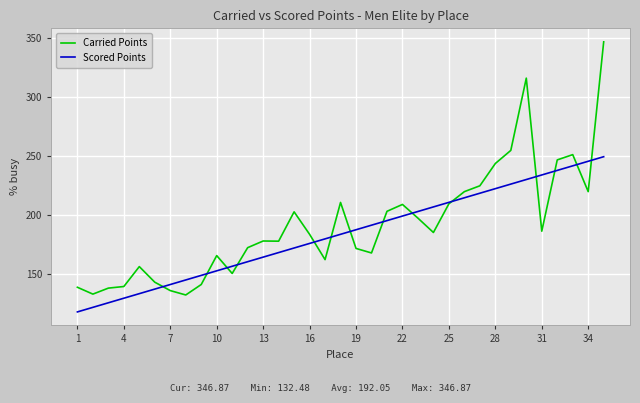

Rank the series by their maximum value, from lowest to highest.

Scored Points, Carried Points